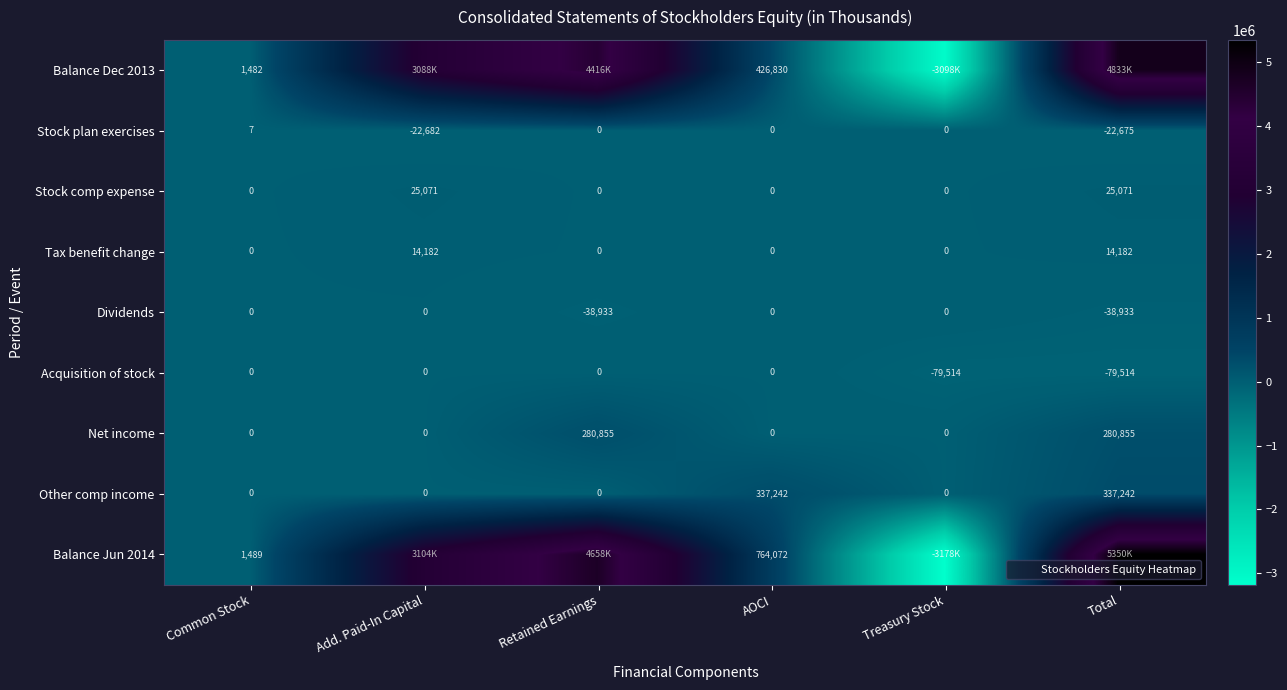

Where is Stock comp expense nearest to the value 12535?

Common Stock